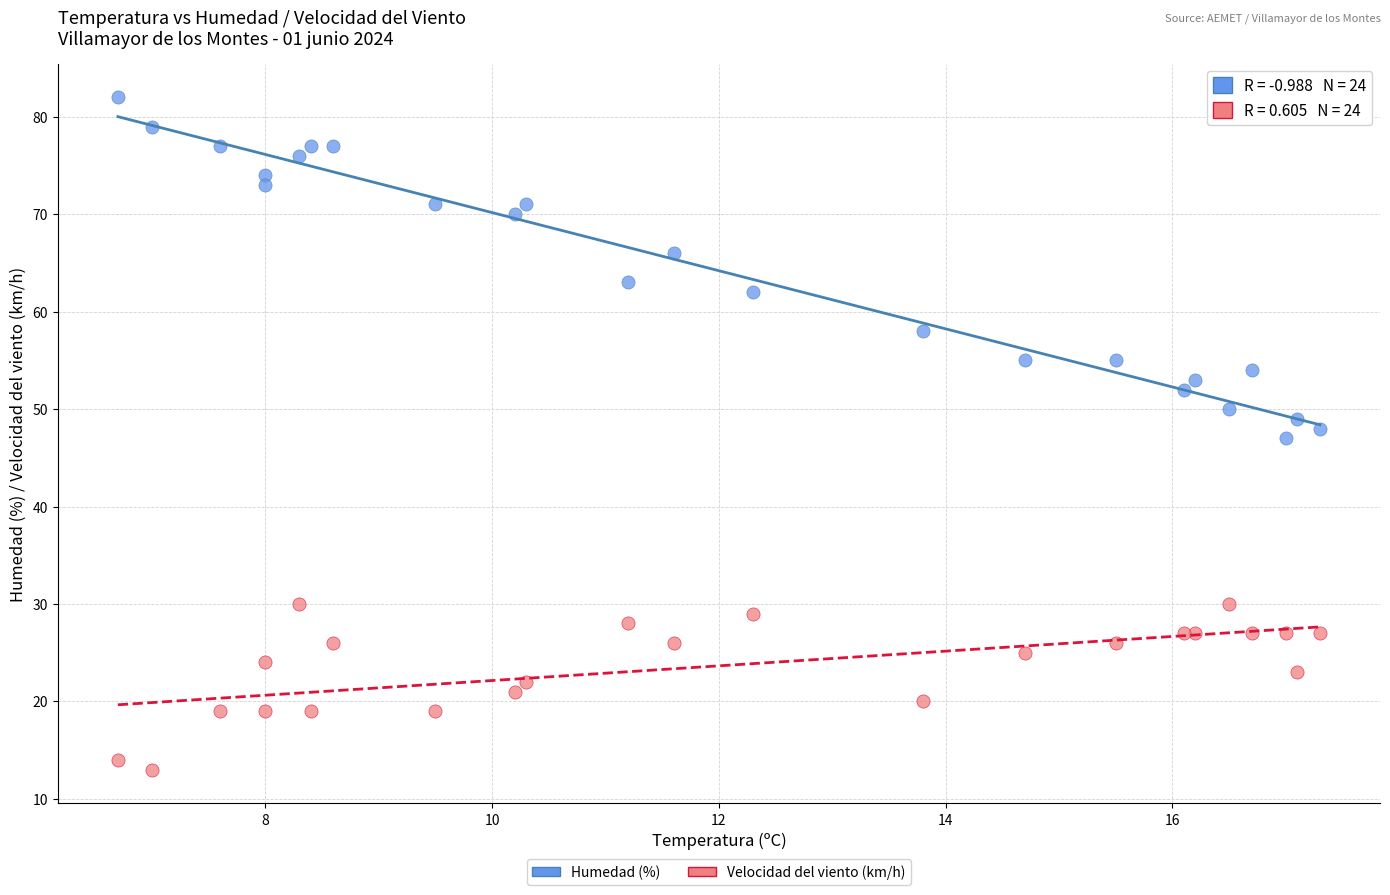

Which series reaches the maximum Y coordinate?

Humedad (%)